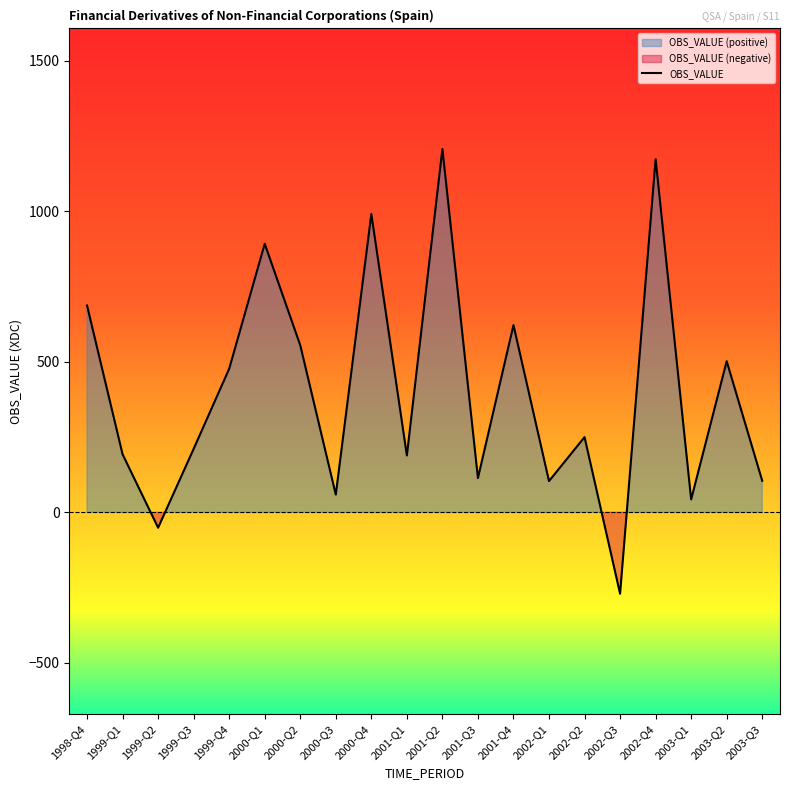

Rank the categories by value from lowest to highest.

2002-Q3, 1999-Q2, 2003-Q1, 2000-Q3, 2002-Q1, 2003-Q3, 2001-Q3, 2001-Q1, 1999-Q1, 1999-Q3, 2002-Q2, 1999-Q4, 2003-Q2, 2000-Q2, 2001-Q4, 1998-Q4, 2000-Q1, 2000-Q4, 2002-Q4, 2001-Q2